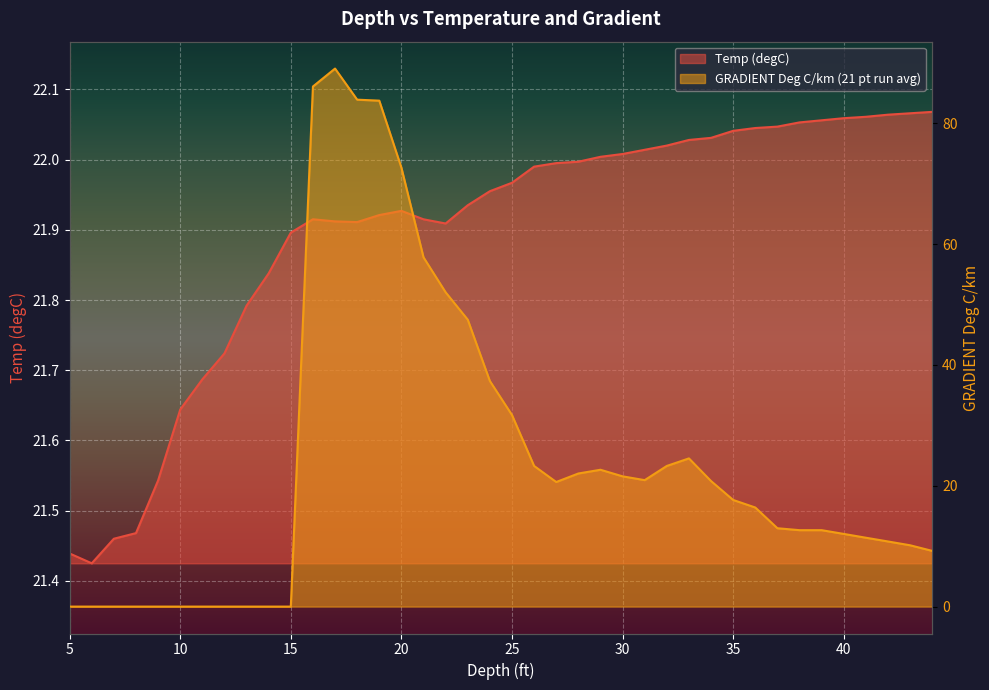

What are all the series names shown in the legend?

Temp (degC), GRADIENT Deg C/km (21 pt run avg)